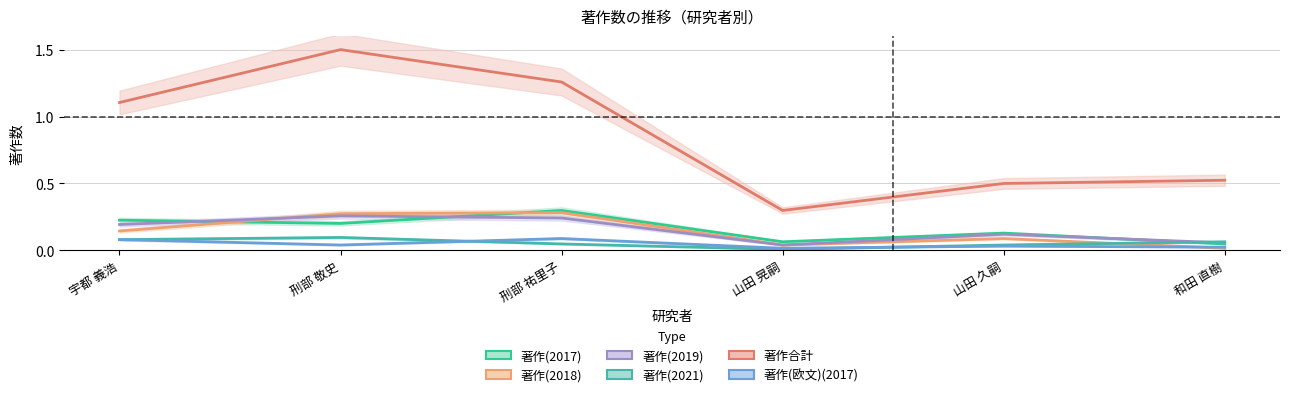

Where is the first local minimum for 著作(2017)?

刑部 敬史